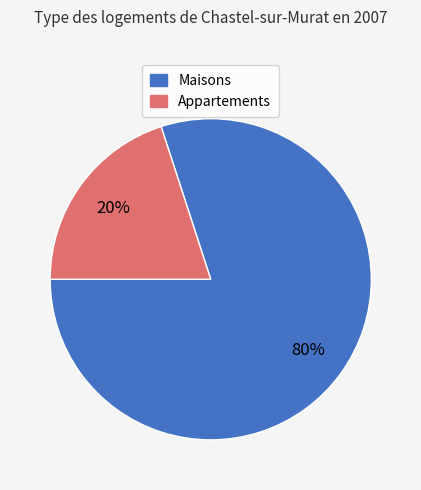

To the nearest percent, what is the average slice percentage?

50%